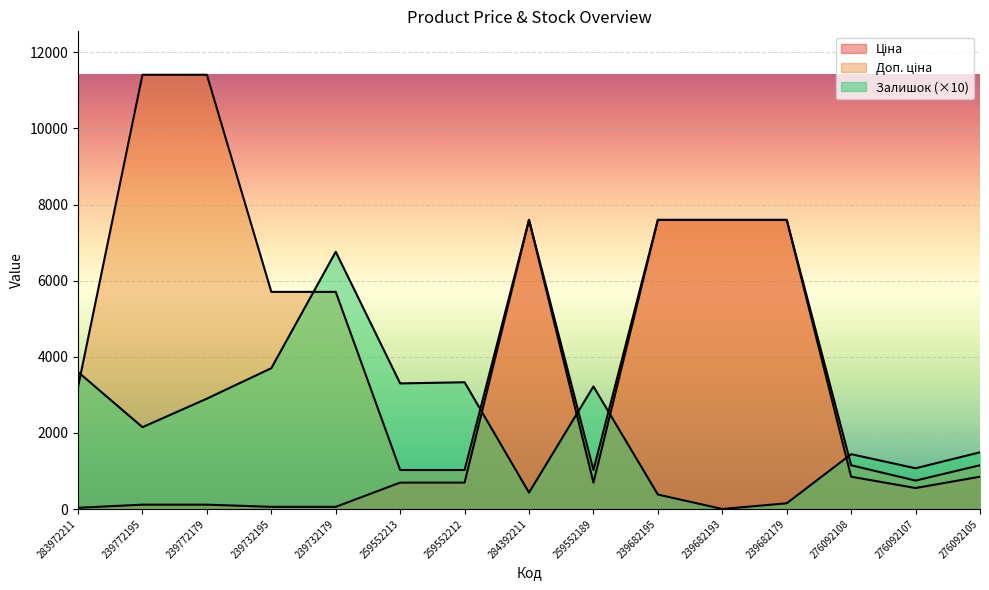

In Ціна, how many points are higher than both neighbors (excluding endpoints)?

1